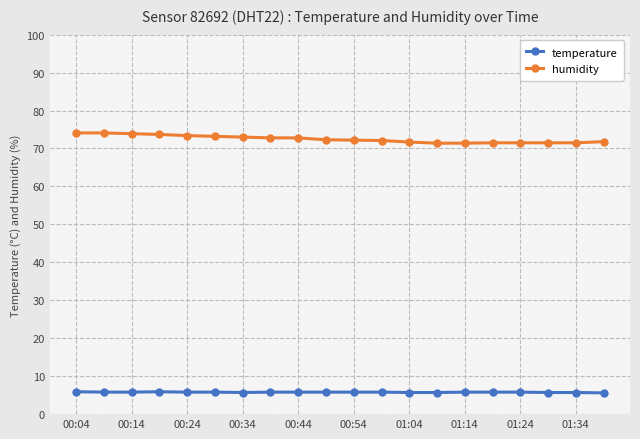

What is the value of the humidity point at the 14th from the left?

71.4